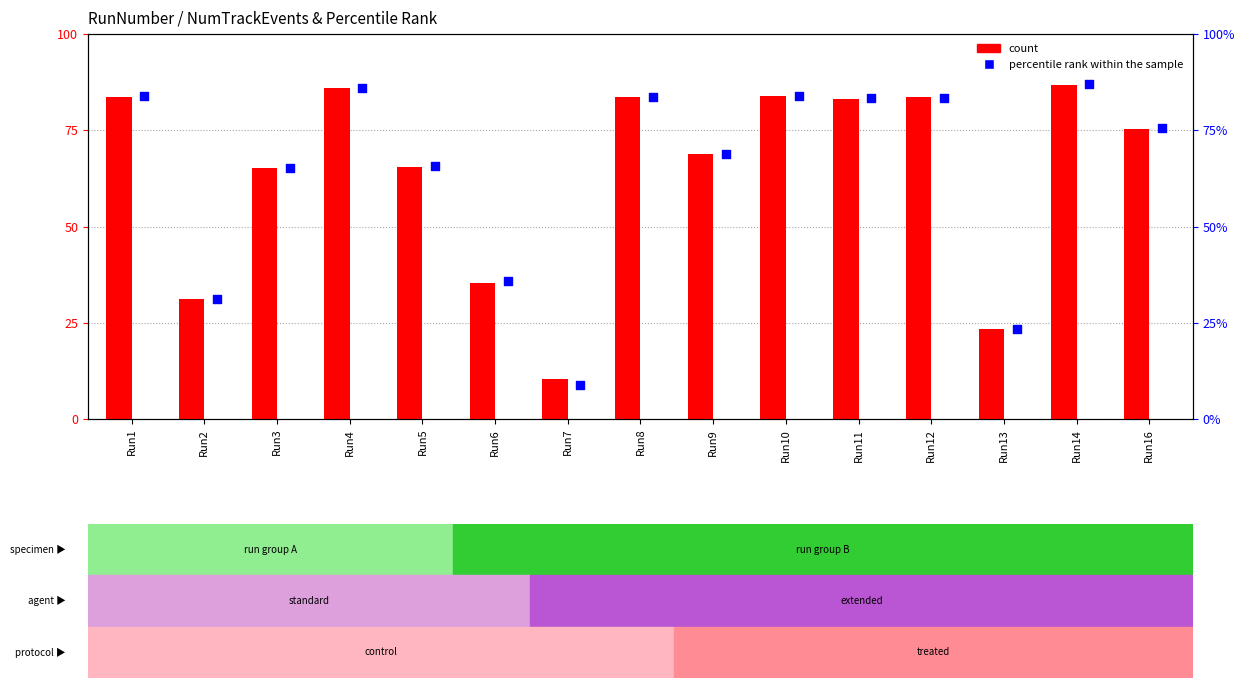

At which category is the sum across all series the highest?

Run14